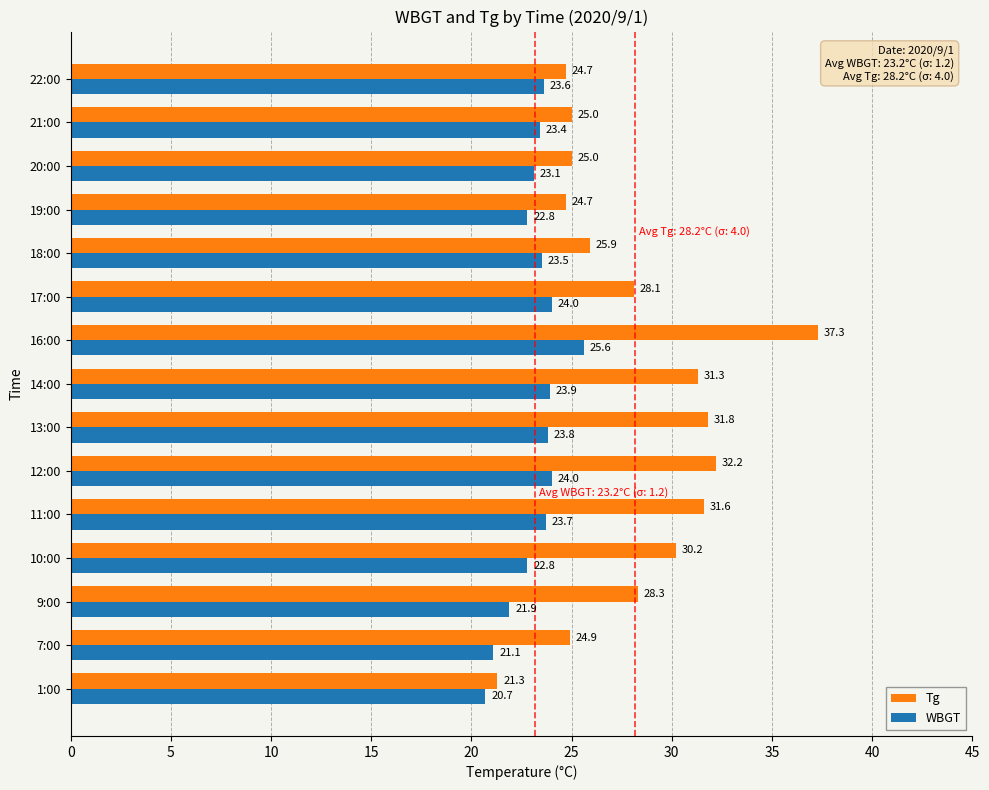

At how many categories does at least one series exceed 37?

1